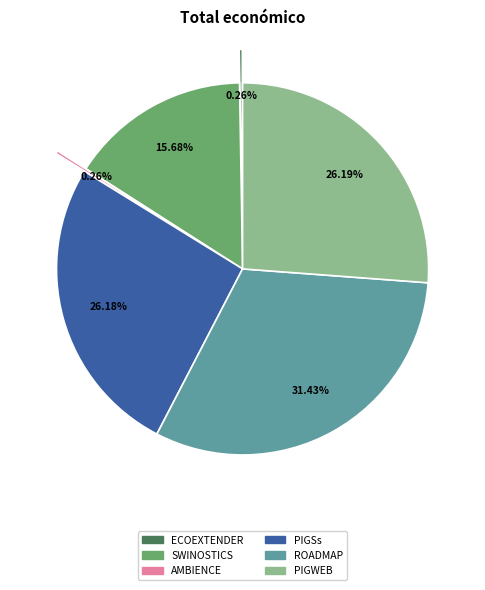

Is it true that ROADMAP is 31% of the pie?

True